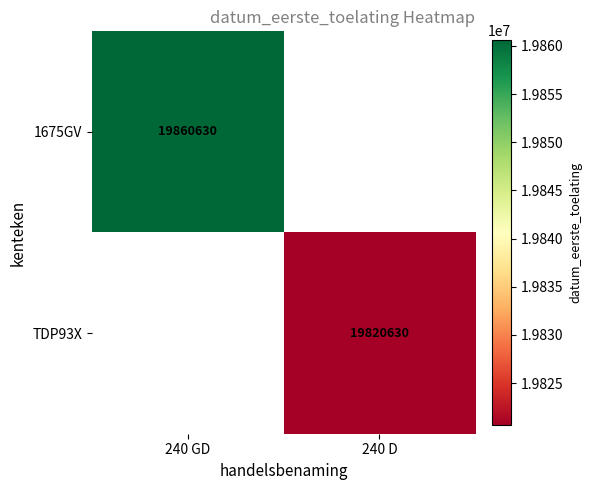

What is the minimum value shown in the chart?

19820630.0